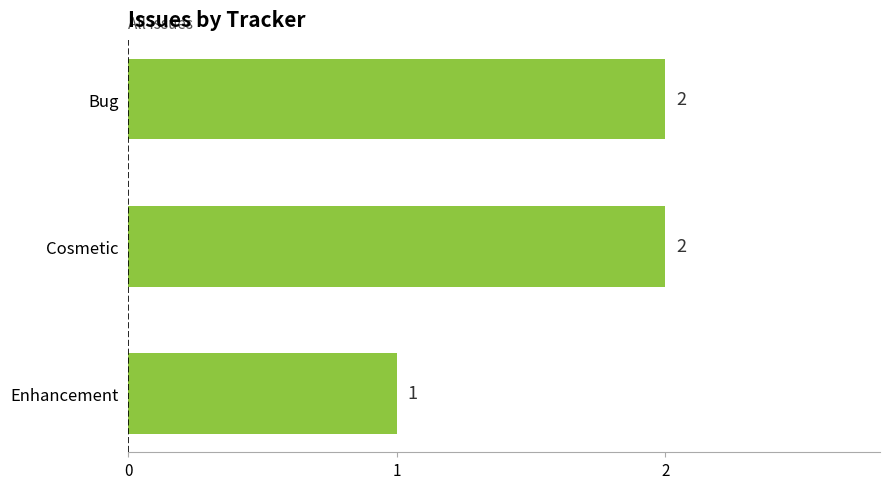

True or false: the data shows 2 at Cosmetic.

True